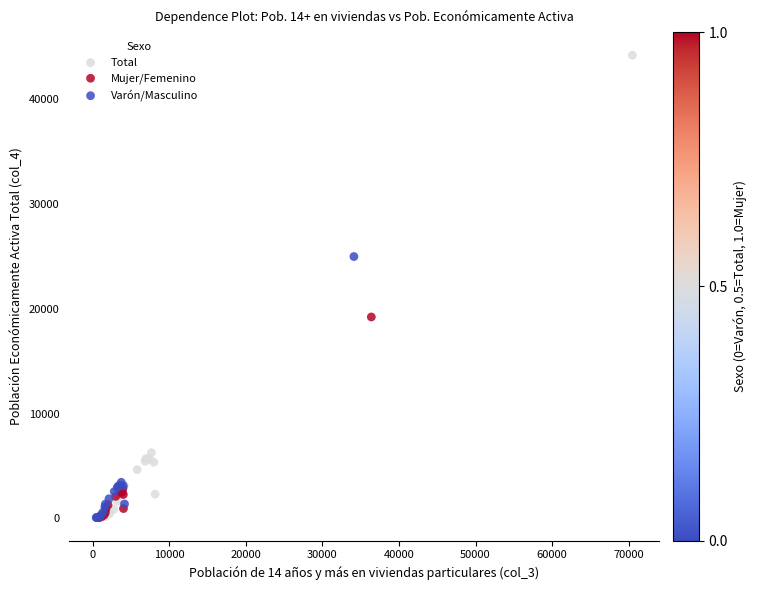

Which series has the widest spread of Y values?

Total